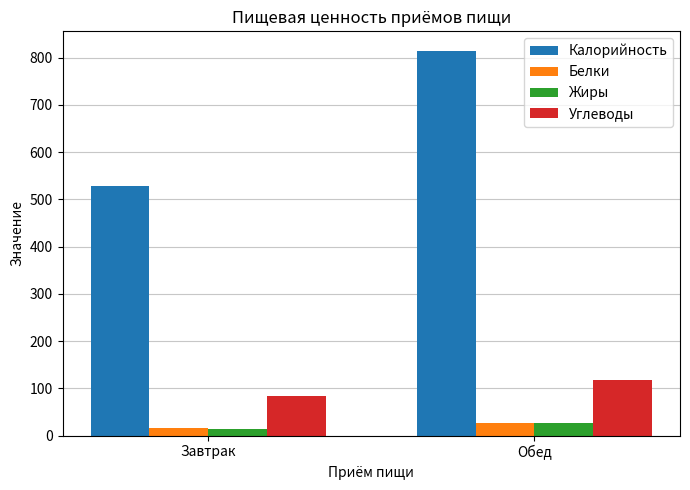

Reading right to left, what are all the values shown in this chart?

Калорийность: Обед=814.9	Завтрак=527.9
Белки: Обед=26.2	Завтрак=16.3
Жиры: Обед=25.9	Завтрак=14.1
Углеводы: Обед=118.7	Завтрак=83.6